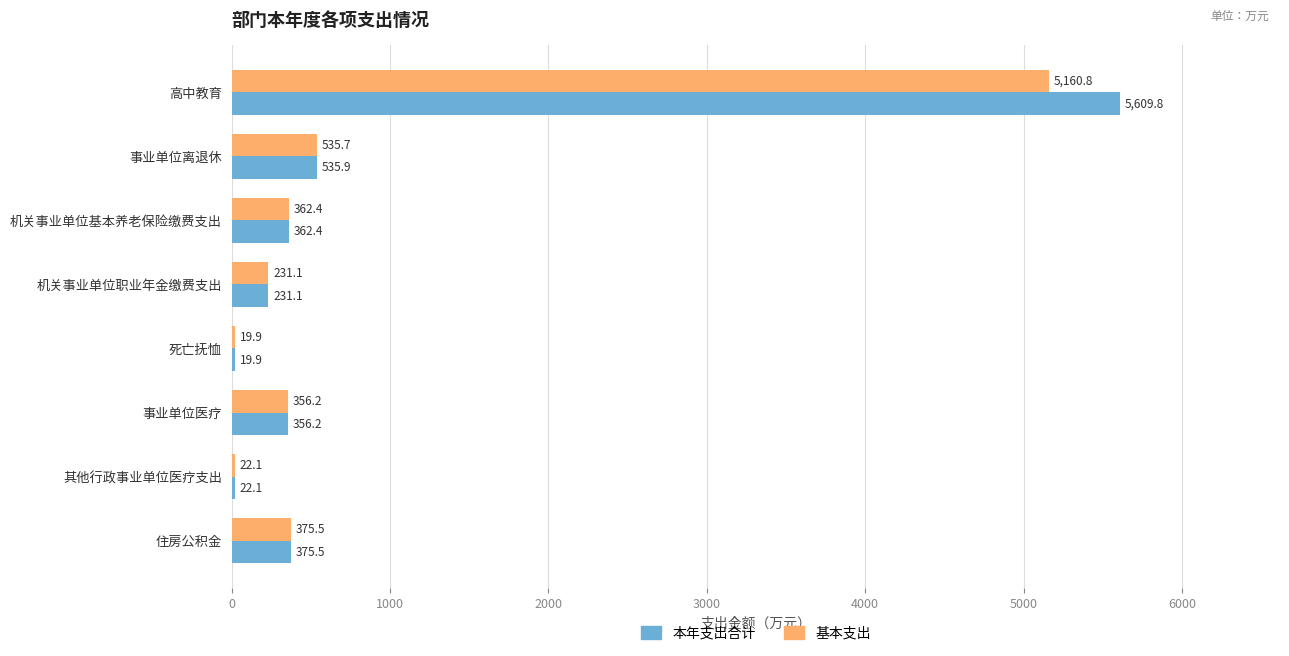

Which label corresponds to the largest value in the chart?

高中教育